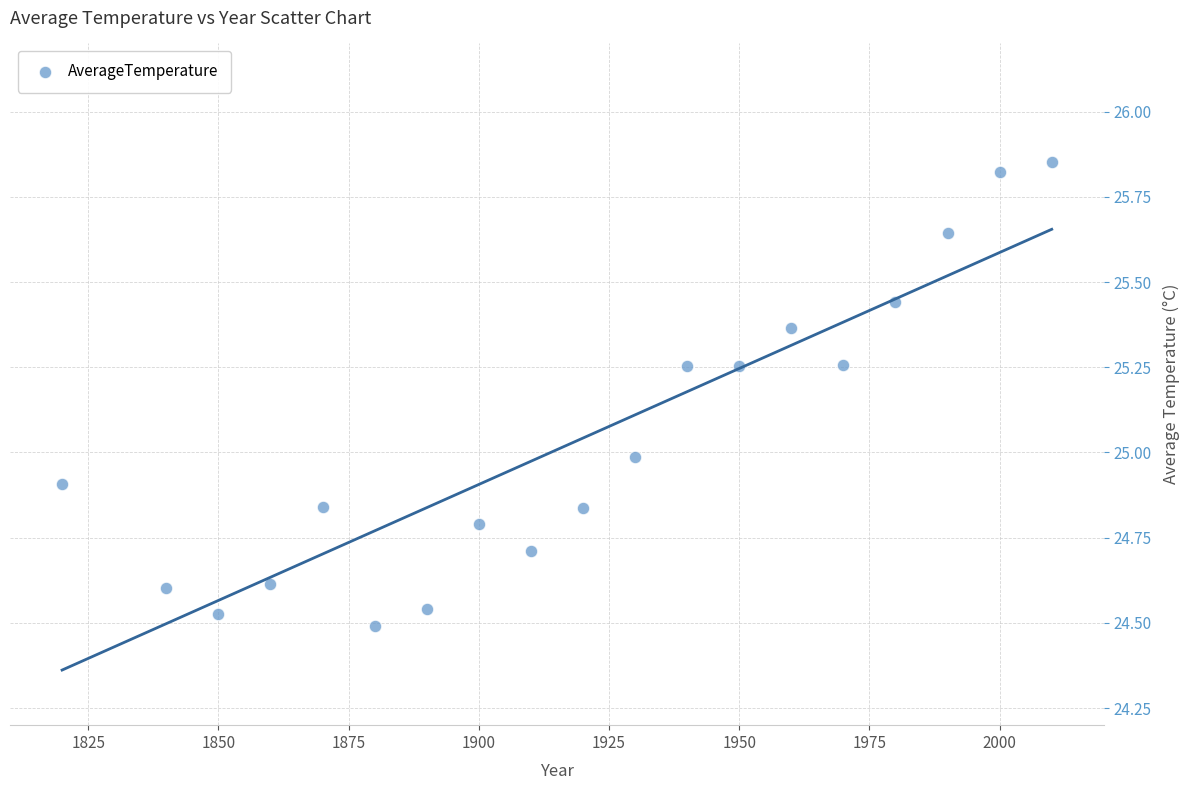

What is the range of Y values (max minus min)?

1.4